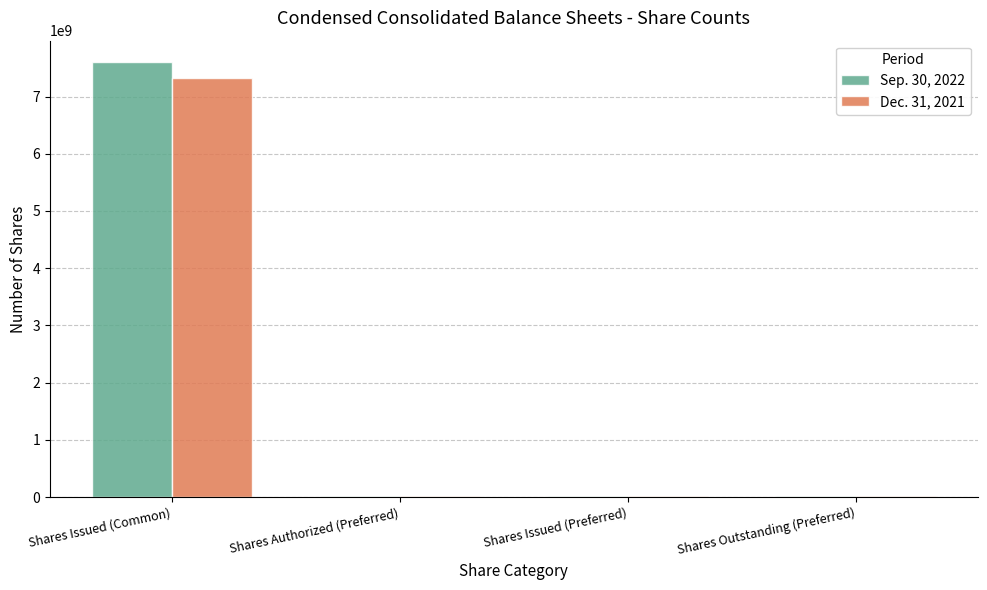

How many data points in Sep. 30, 2022 are above 12000000?

1